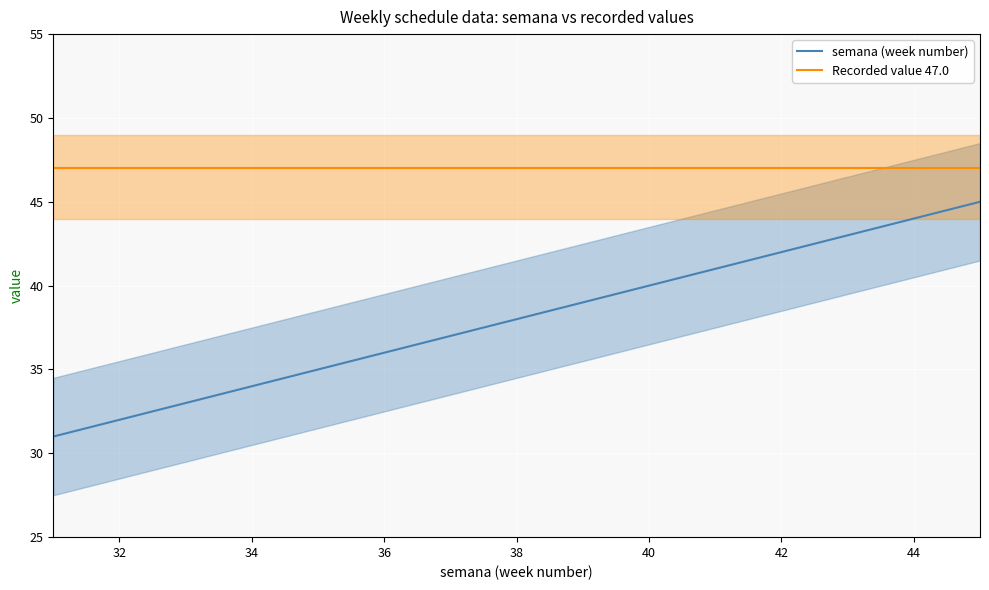

Is the value of Recorded value 47.0 at 38 greater than the value of semana (week number) at 38?

Yes